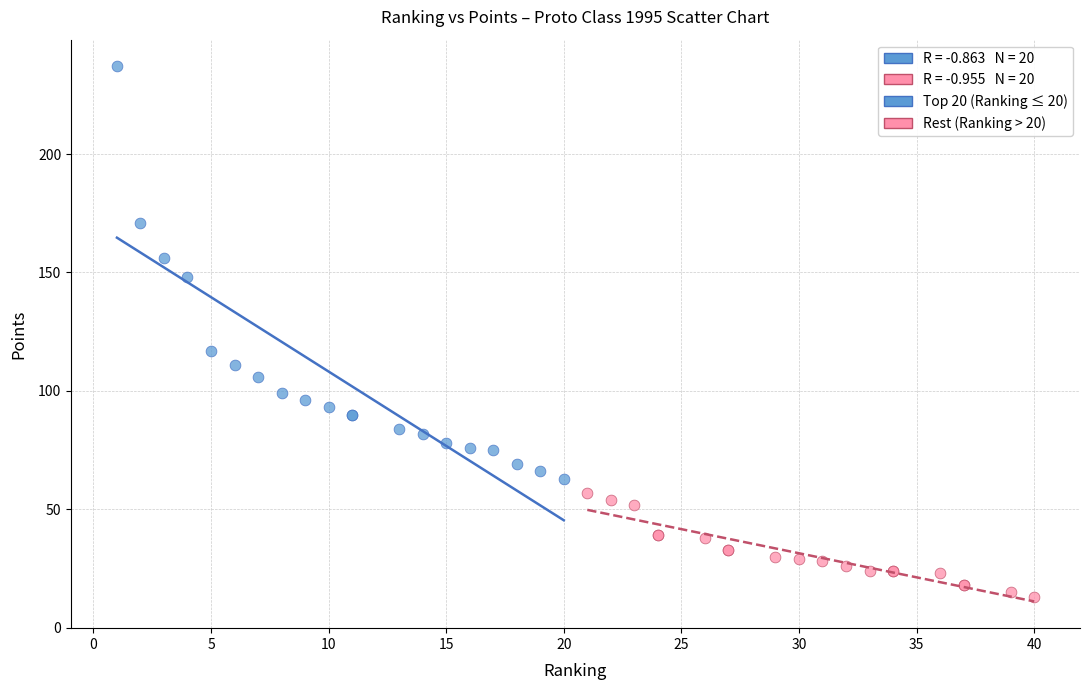

Which series reaches the minimum Y coordinate?

Rest (Ranking > 20)